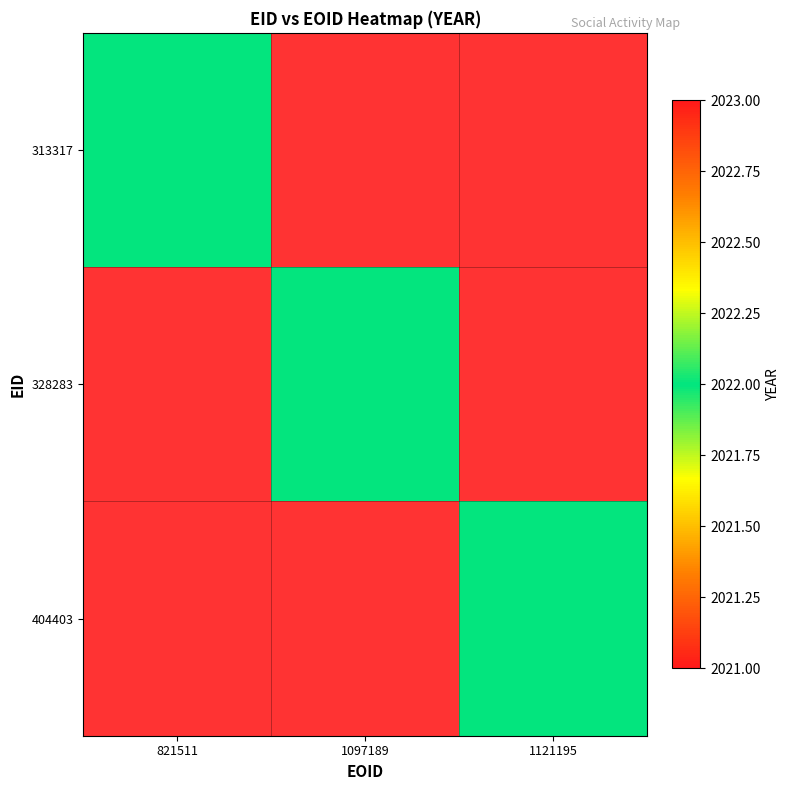

The value of 404403 at 313317 is -1280. True or false?

False